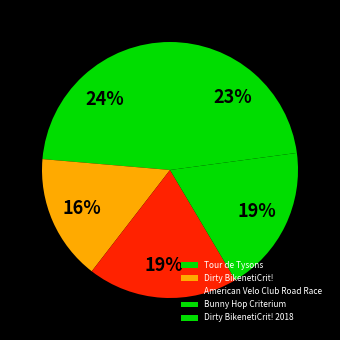

What percentage is the American Velo Club Road Race slice, to the nearest percent?

19%